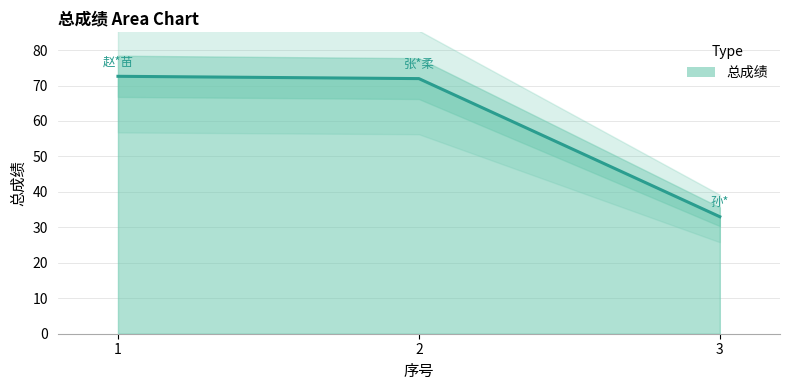

What is the difference between the values at 2 and 3?

39.0